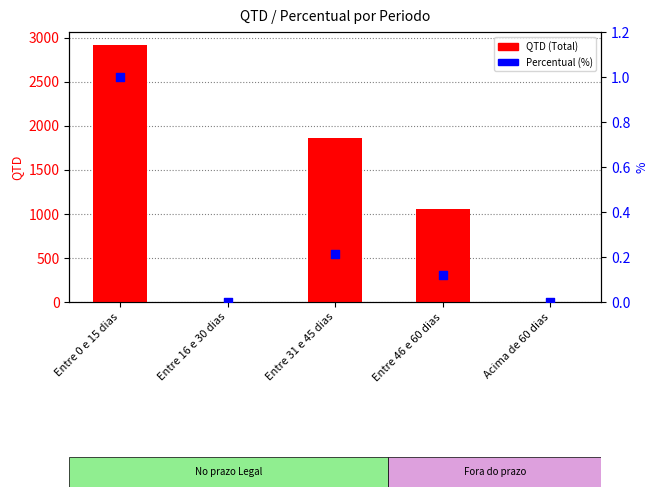

Which series reaches the maximum Y coordinate?

QTD (Total)